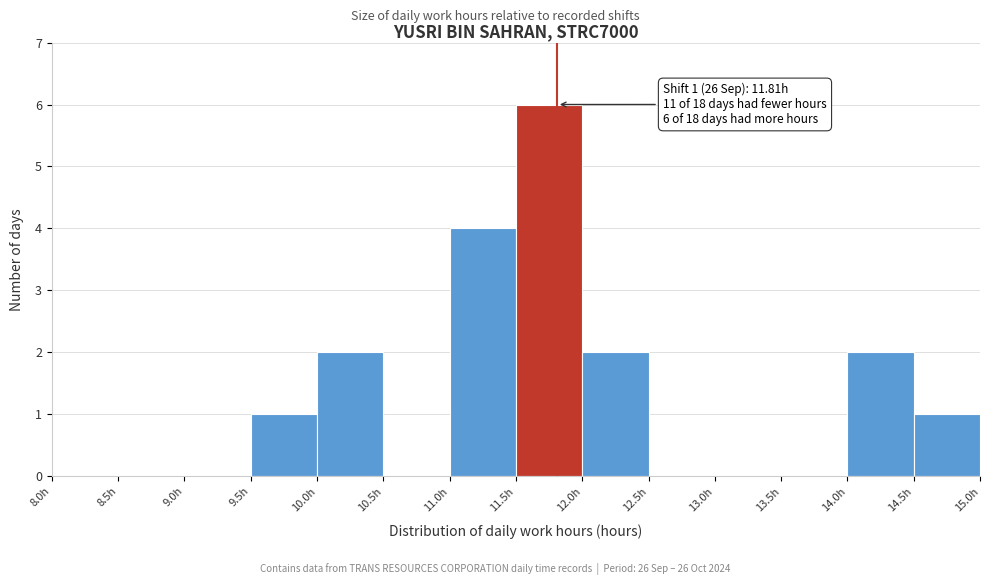

Which range on the x-axis has the tallest bar?

11.5 to 12.0